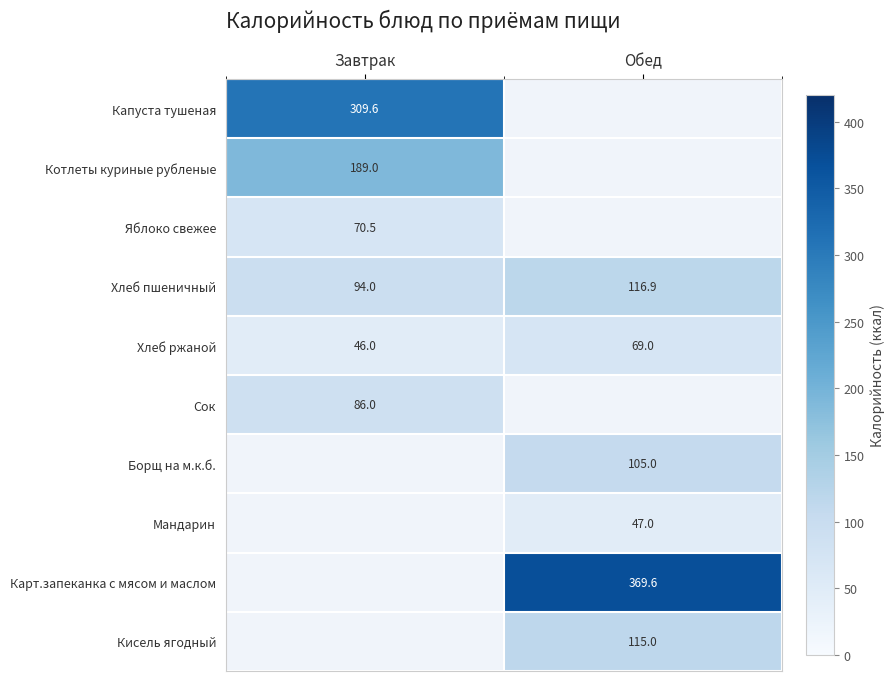

Where is Хлеб пшеничный nearest to the value 105?

Завтрак